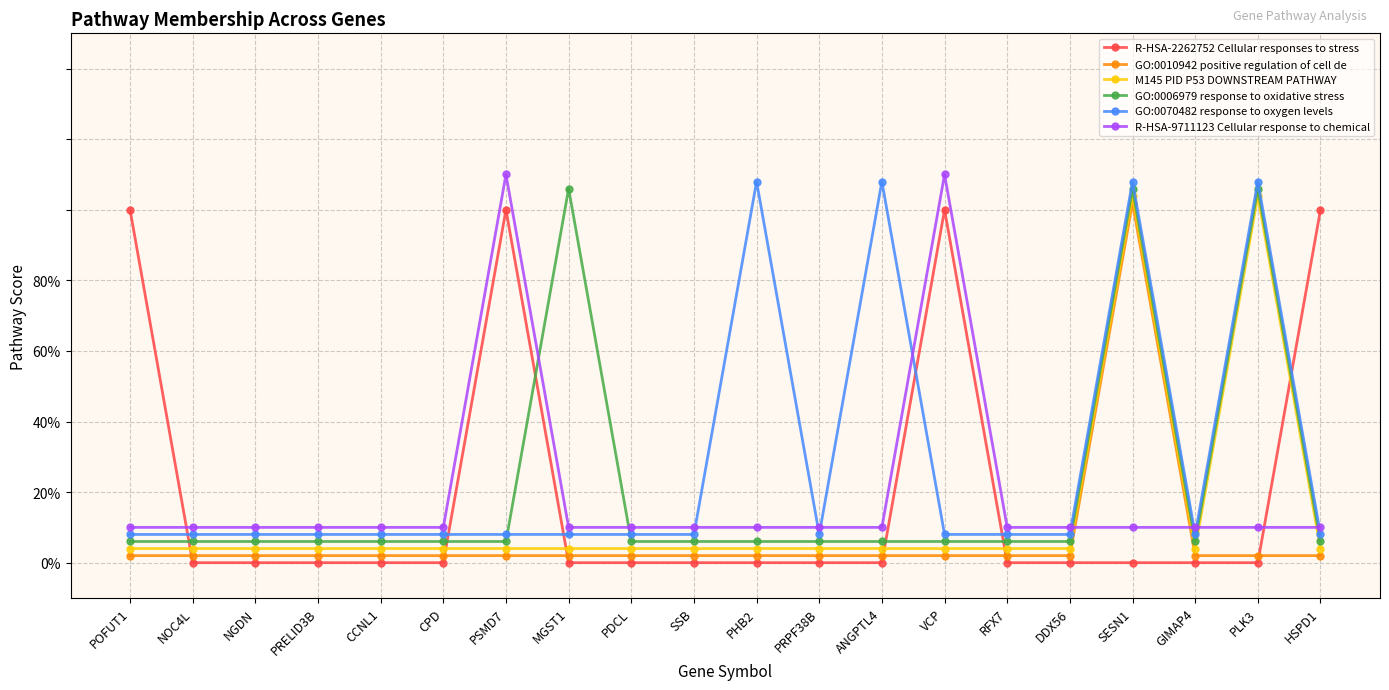

What is the value of the GO:0006979 response to oxidative stress point at the 1st from the left?

0.1